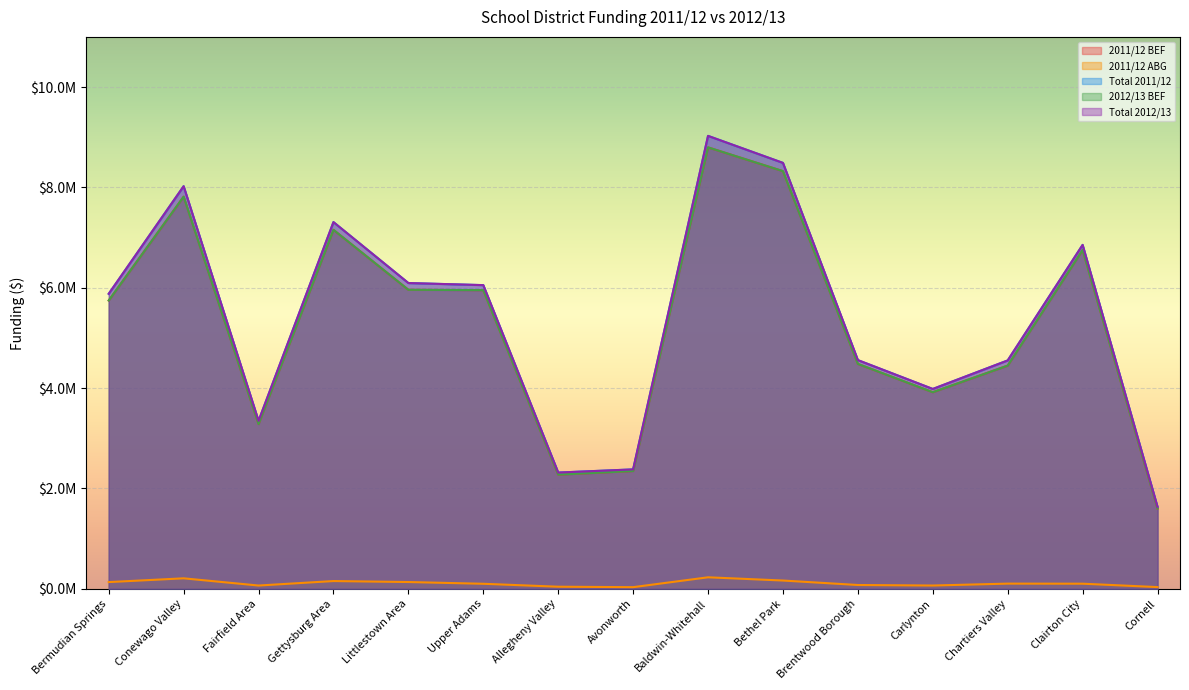

What is the value of the 2011/12 ABG point at the 8th from the left?

32268.0